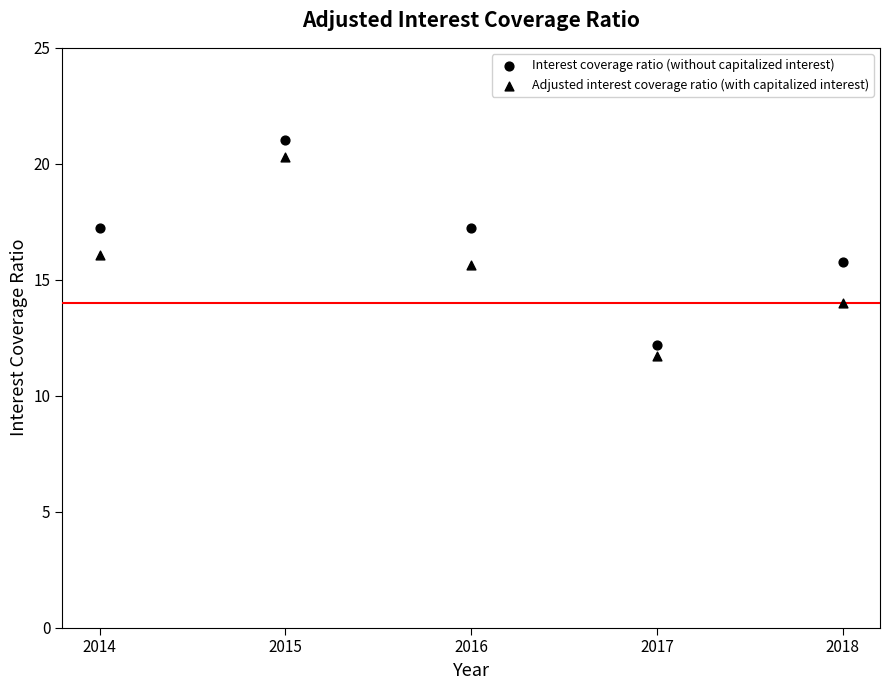

How many points are shown in the scatter plot?

10